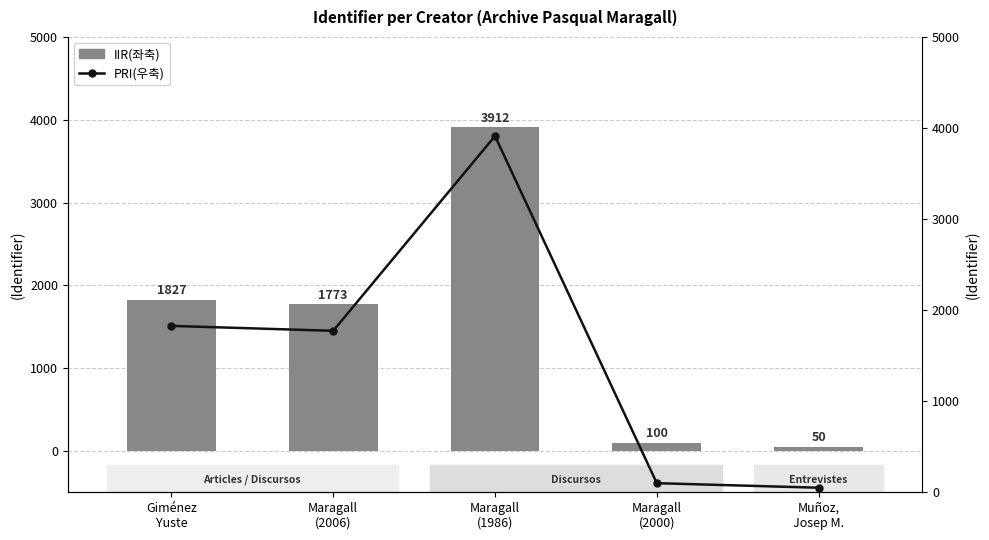

At how many categories does at least one series exceed 760?

3